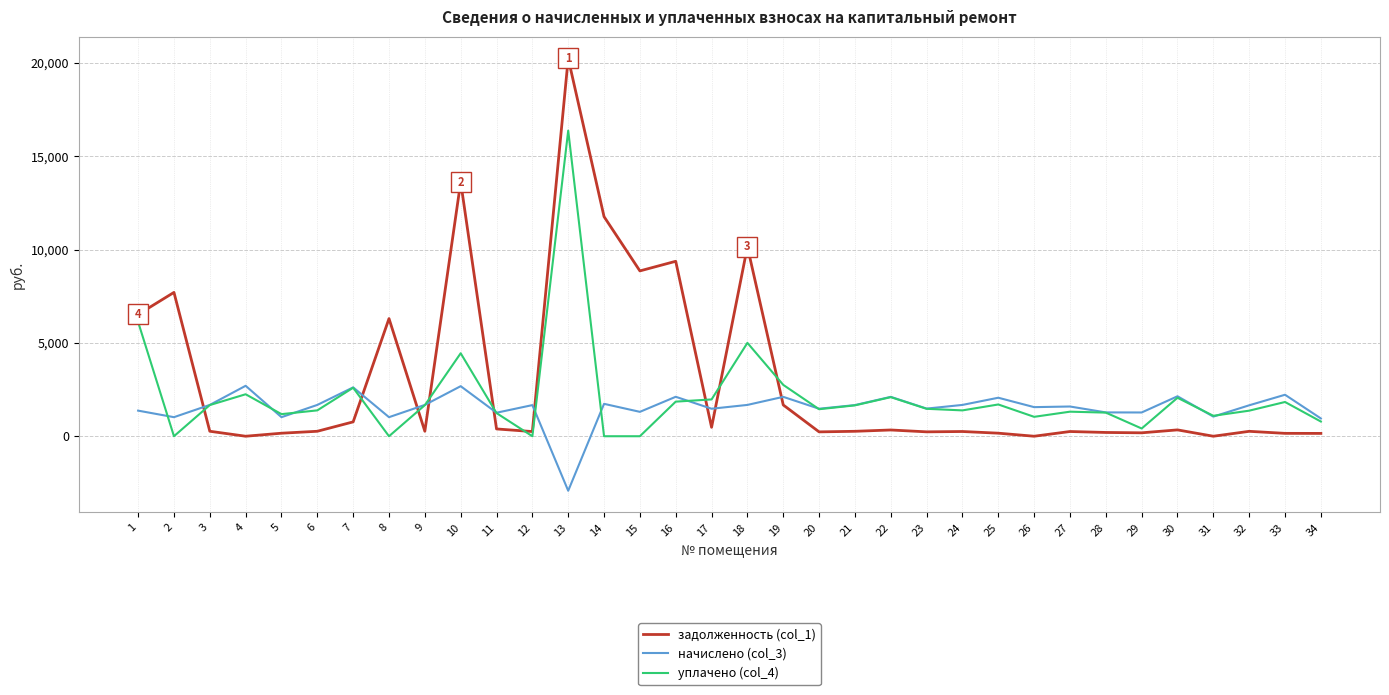

What is the greatest value displayed?

20234.8